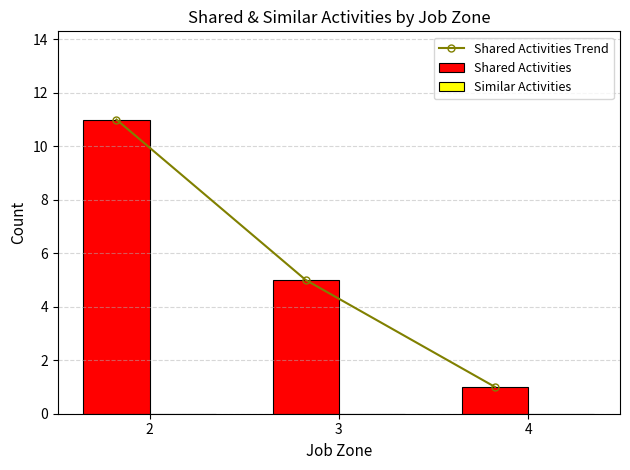

What is the sum of all Shared Activities Trend values?

17